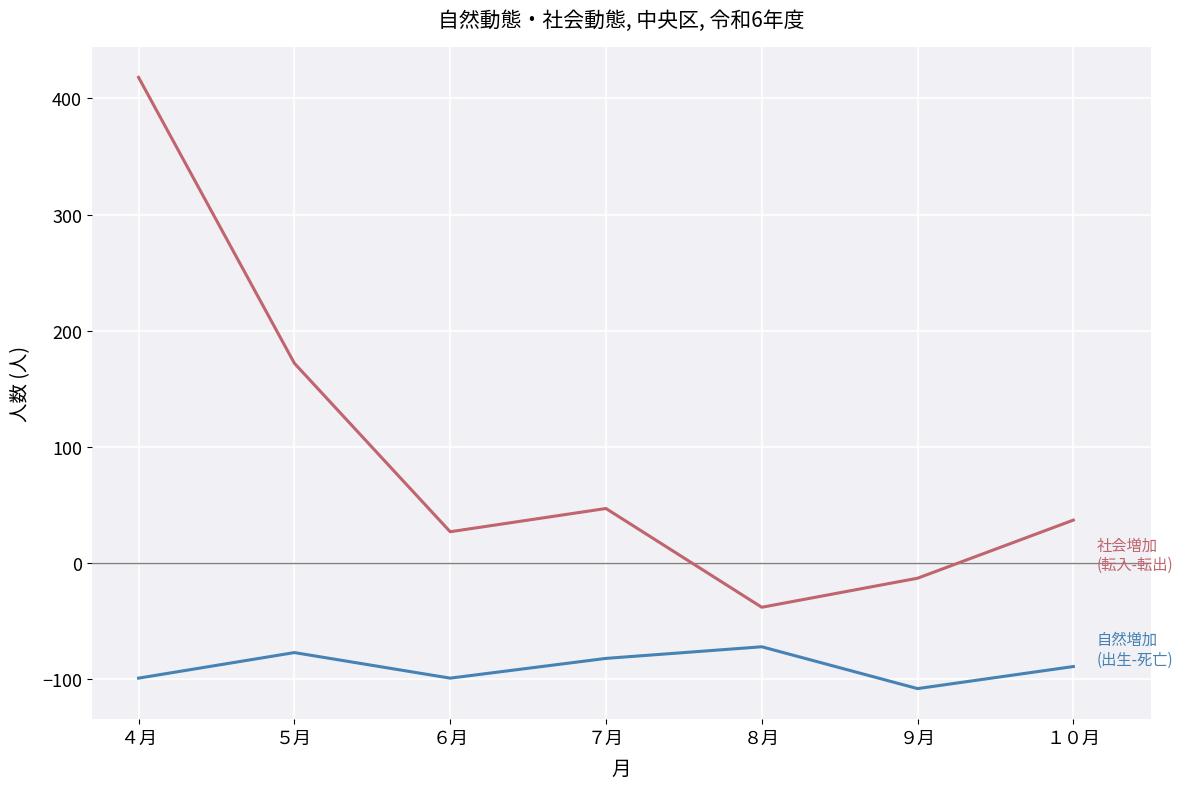

Reading left to right, extract all data points from this chart.

自然増加 (出生-死亡): -99	-77	-99	-82	-72	-108	-89
社会増加 (転入-転出): 418	172	27	47	-38	-13	37